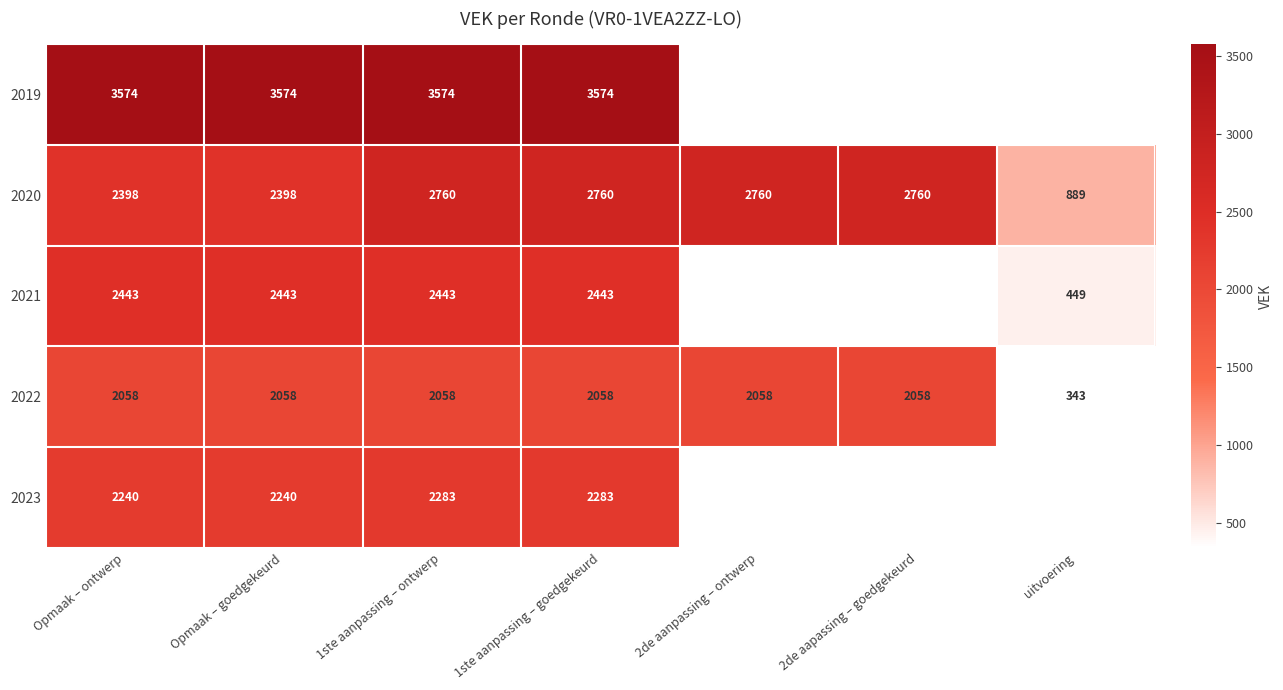

Which label corresponds to the smallest value in the chart?

uitvoering